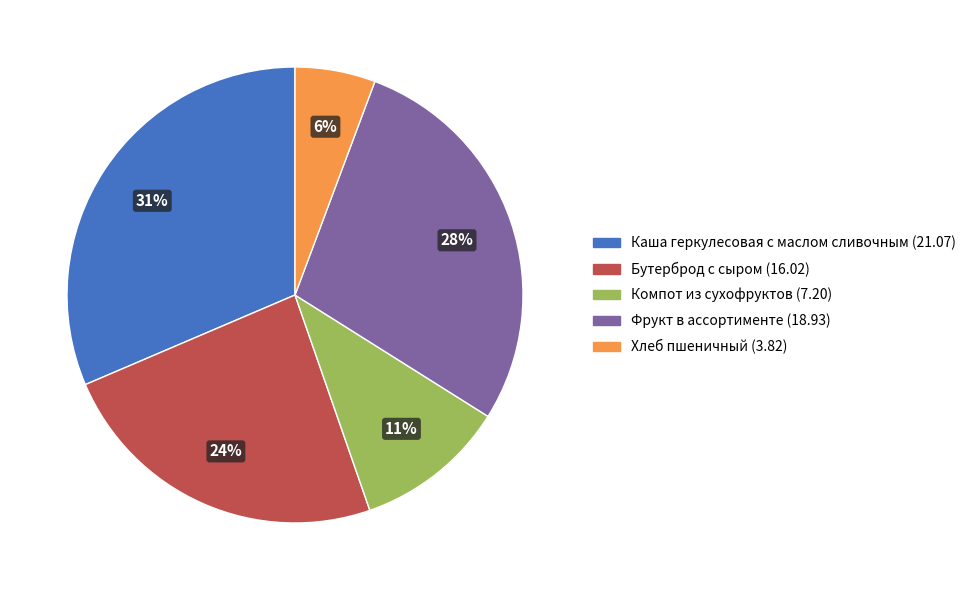

True or false: Каша геркулесовая с маслом сливочным accounts for 22% of the total.

False